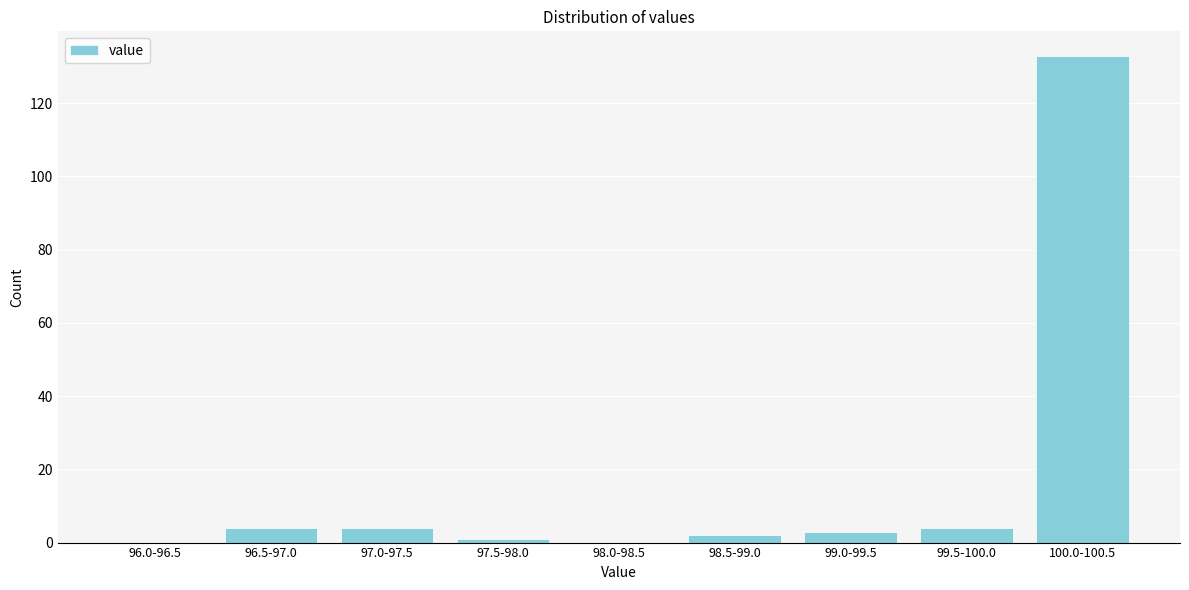

Reading right to left, what are all the values shown in this chart?

100.0-100.5=133	99.5-100.0=4	99.0-99.5=3	98.5-99.0=2	98.0-98.5=0	97.5-98.0=1	97.0-97.5=4	96.5-97.0=4	96.0-96.5=0